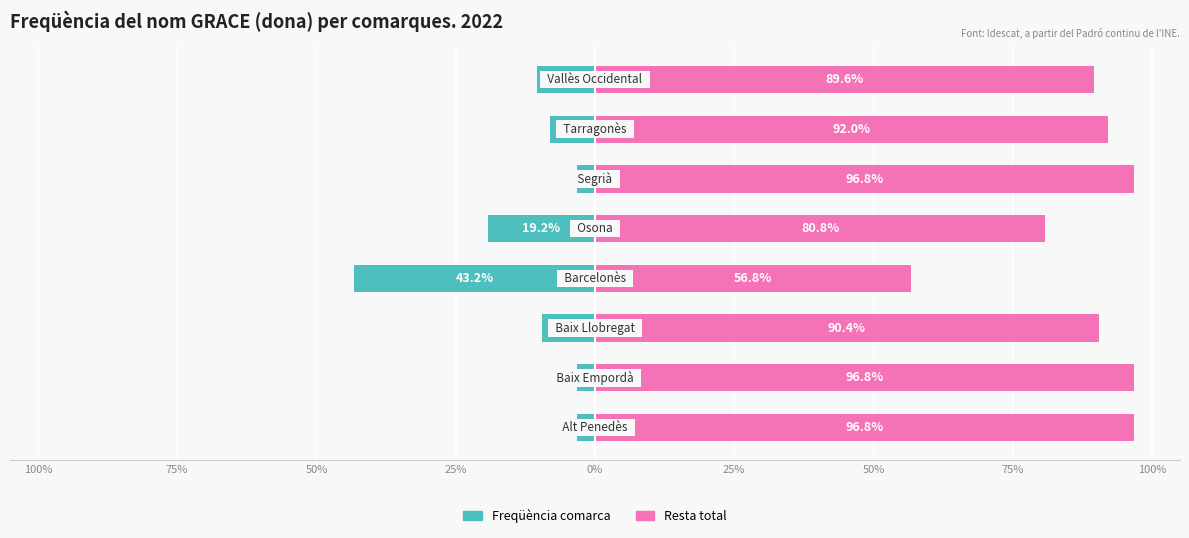

Reading left to right, extract all data points from this chart.

Freqüència: -3.2	-3.2	-9.6	-43.2	-19.2	-3.2	-8.0	-10.4
Resta comarca: 96.8	96.8	90.4	56.8	80.8	96.8	92.0	89.6